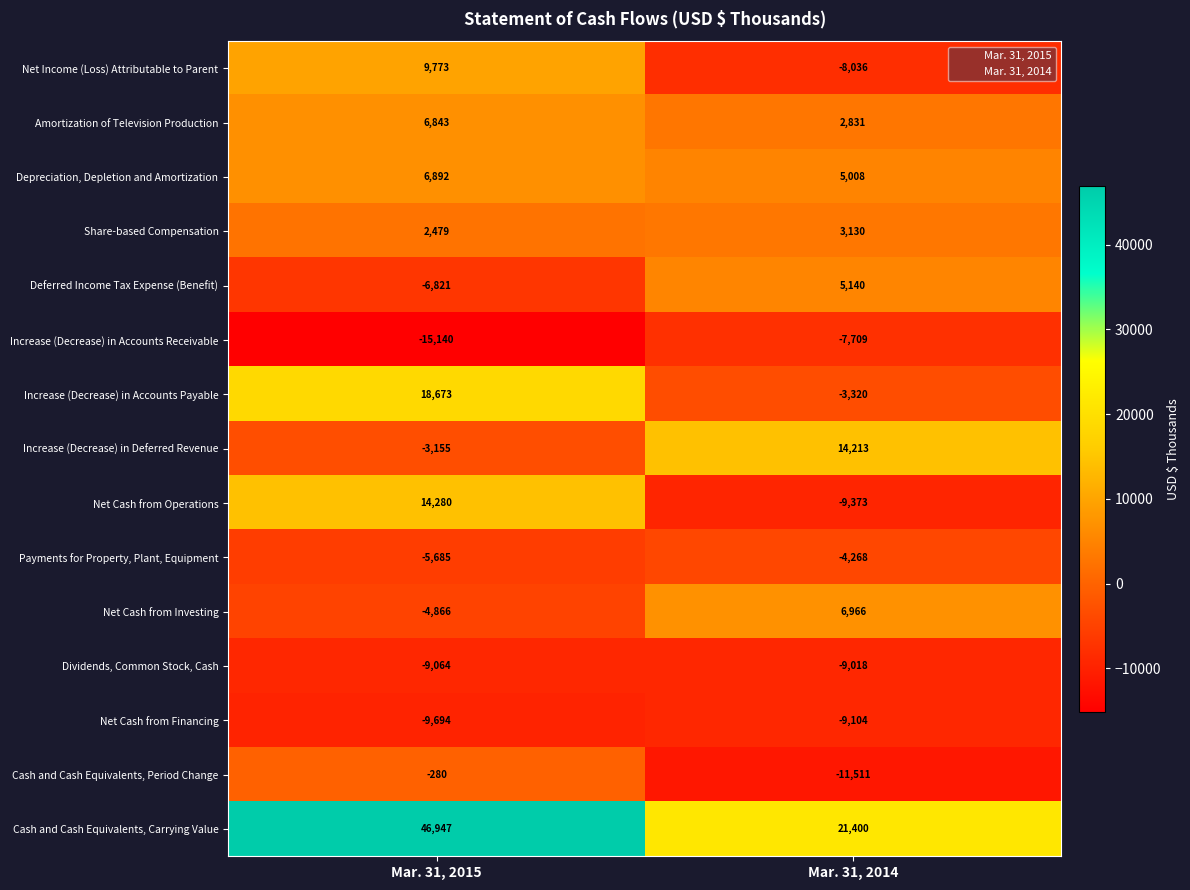

How many values in the Cash and Cash Equivalents, Period Change series are below -280?

1